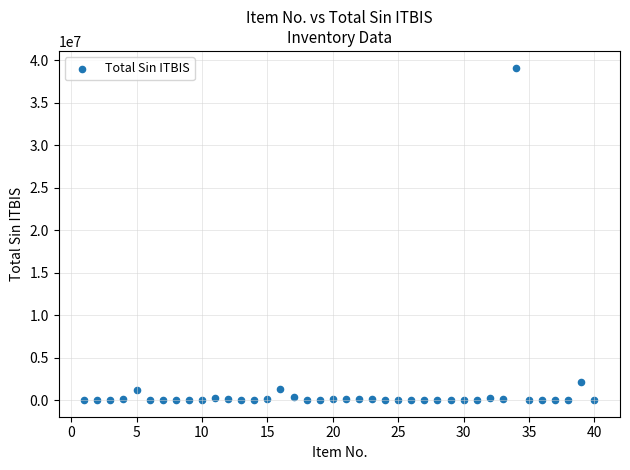

What is the range of X values (max minus min)?

39.0